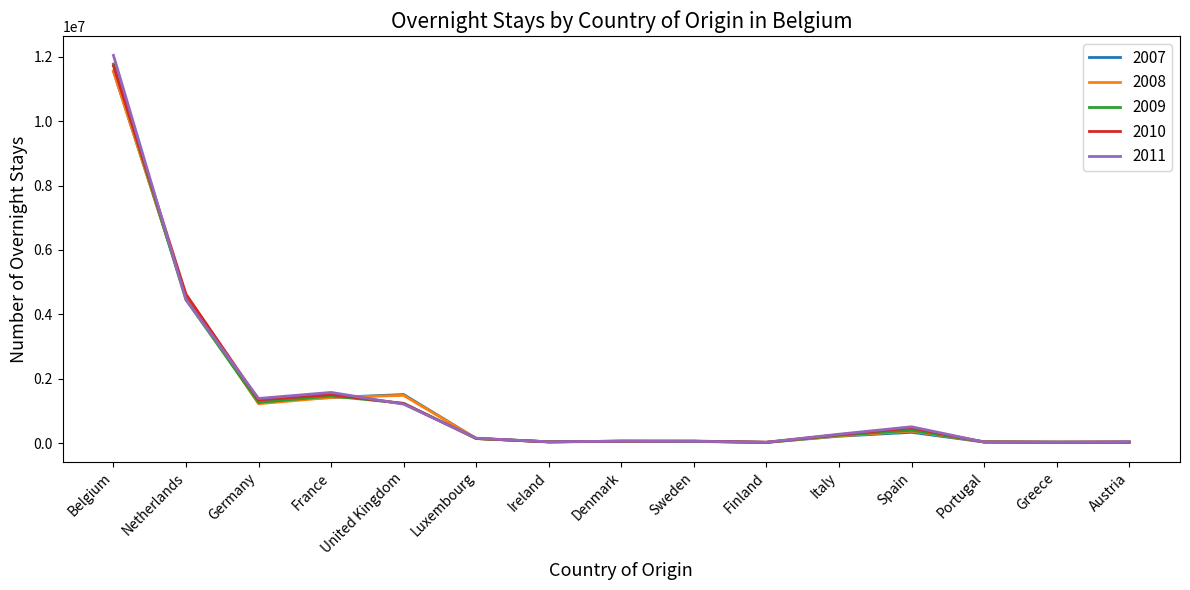

What is the spread (max minus min) of values at Italy?

62616